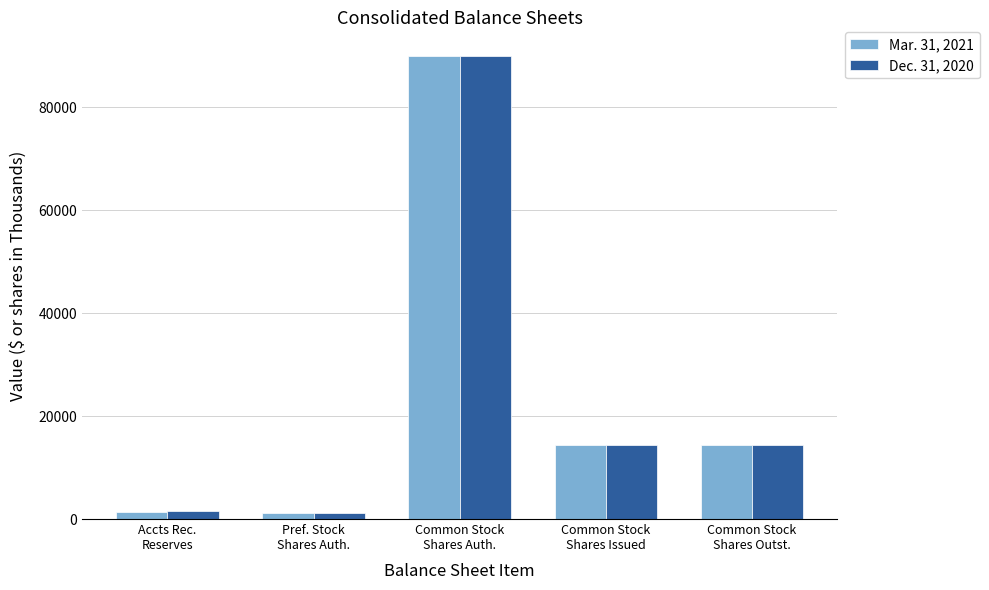

What is the total value across all series at Common Stock
Shares Issued?

28695